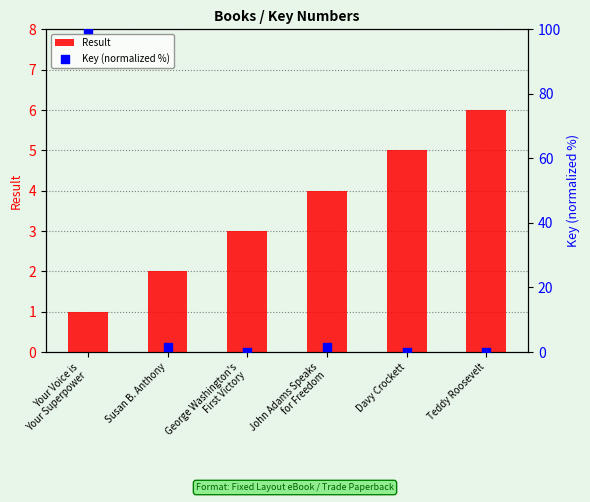

What is the total value across all series at Davy Crockett?

5.2